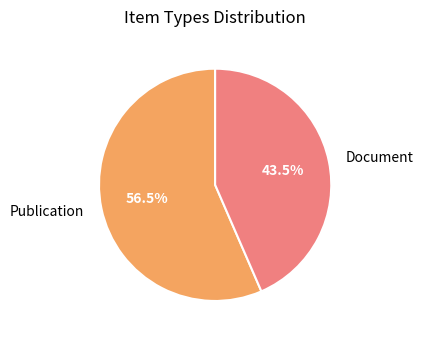

What is the majority slice?

Publication